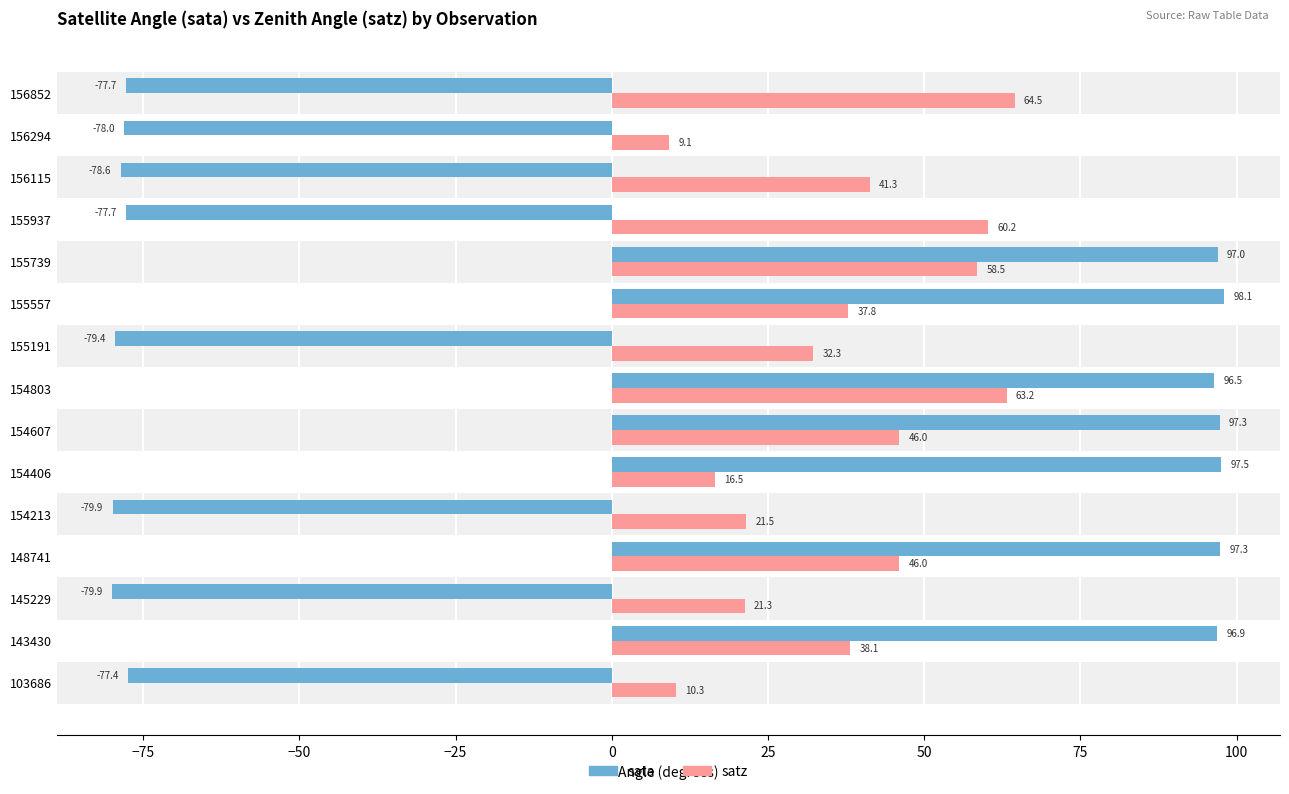

What is the sum of all satz values?

566.6